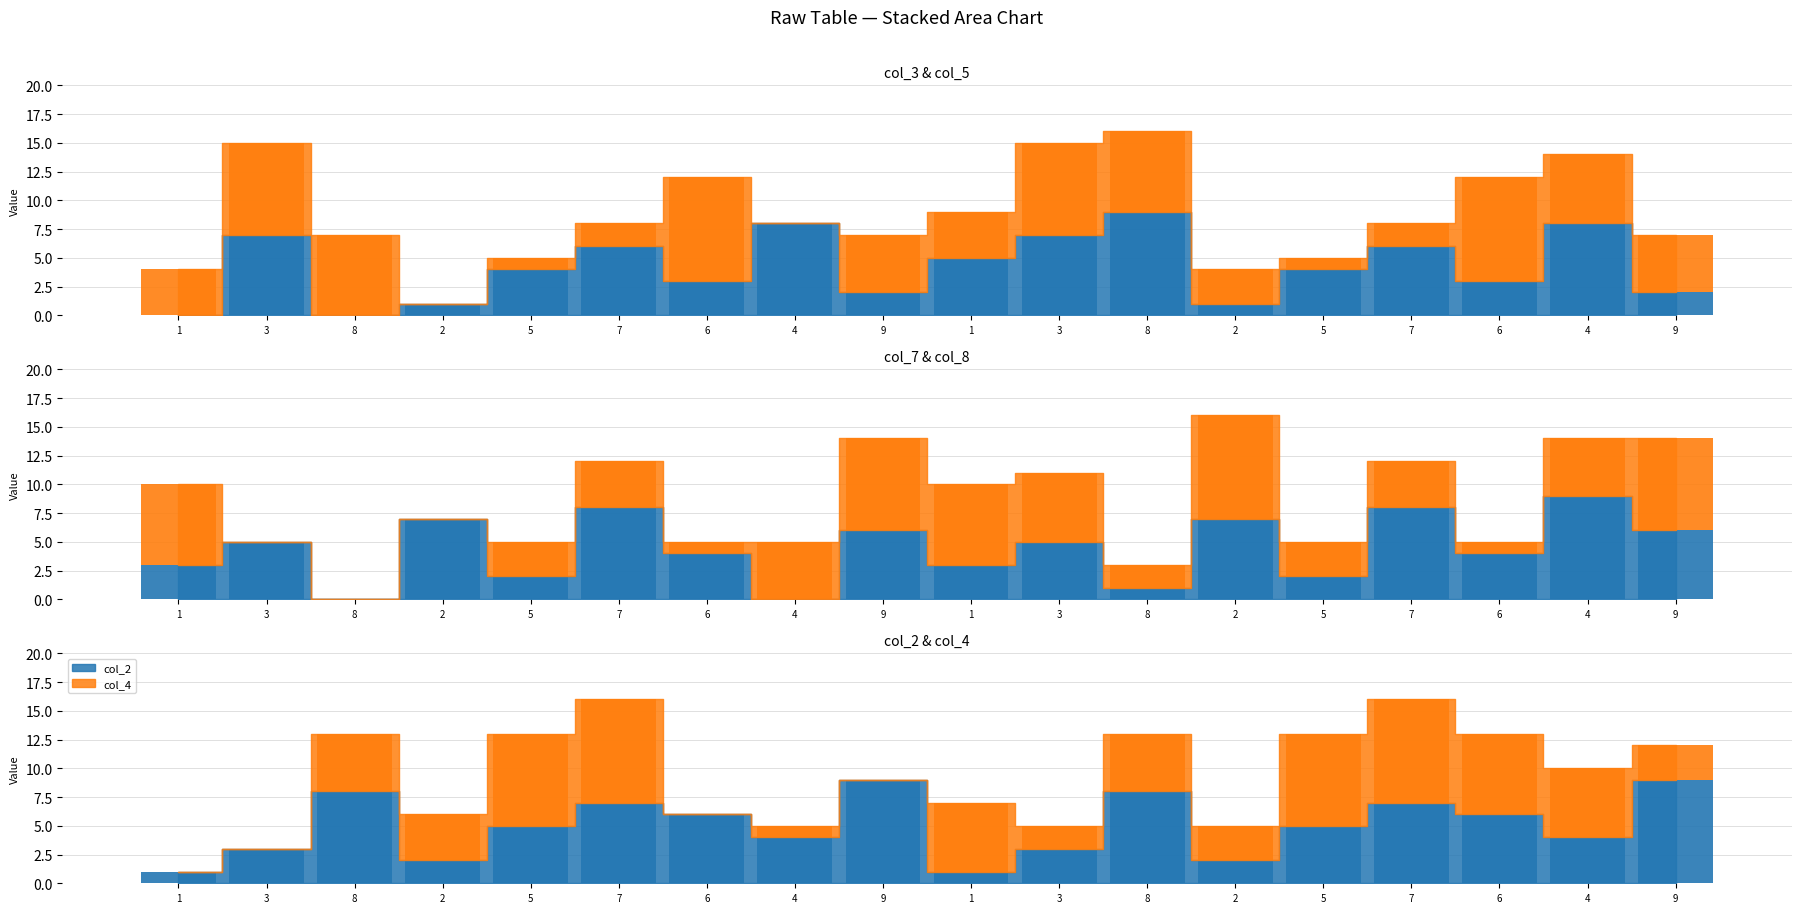

At how many categories does at least one series exceed 8?

9